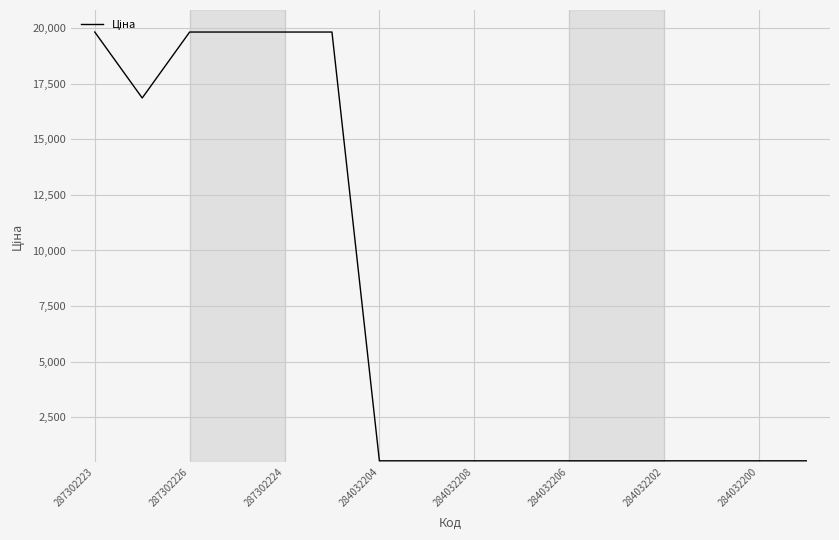

Count the number of categories in the chart.

16